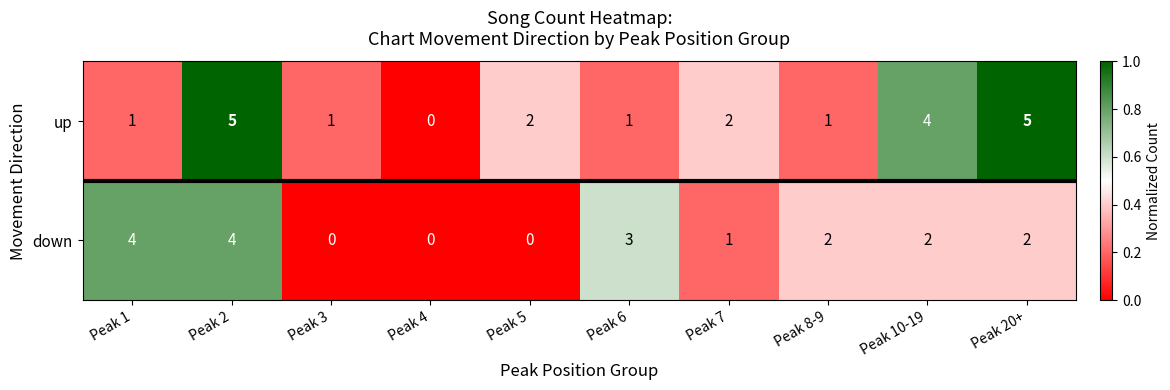

Which series has the largest total across all categories?

up